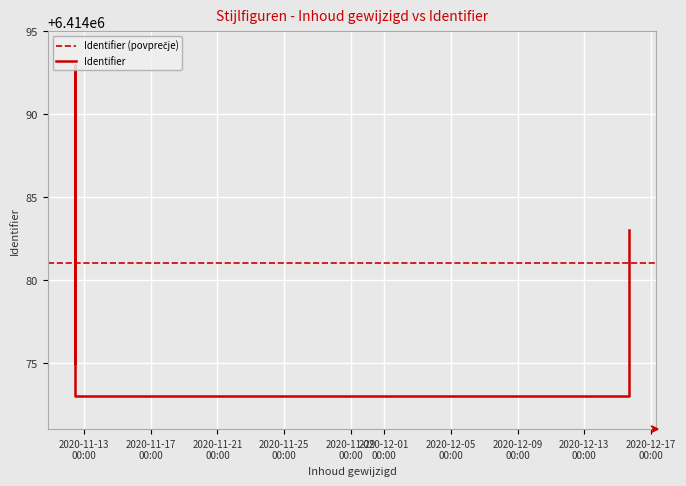

How many interior local valleys does the Identifier series have?

1